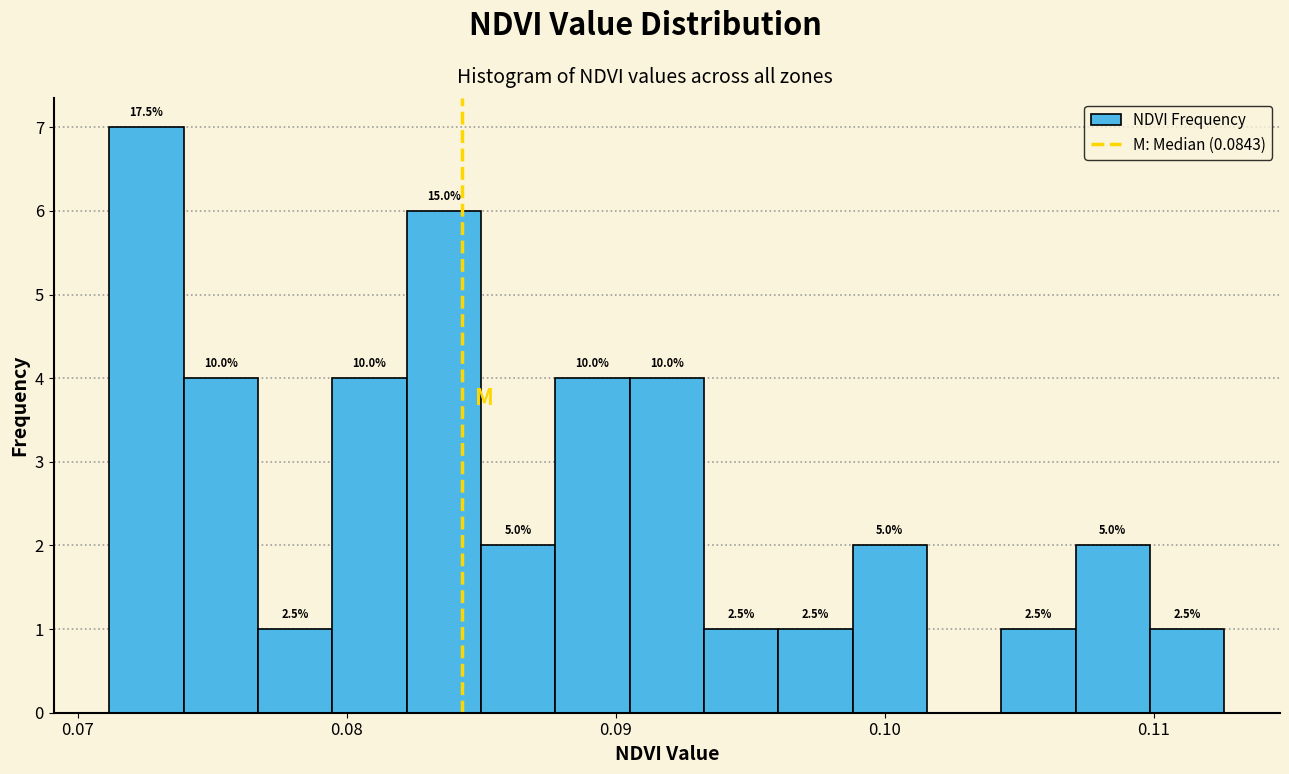

Read against the x-axis, roughly where is the centre of the tallest bar?

0.073